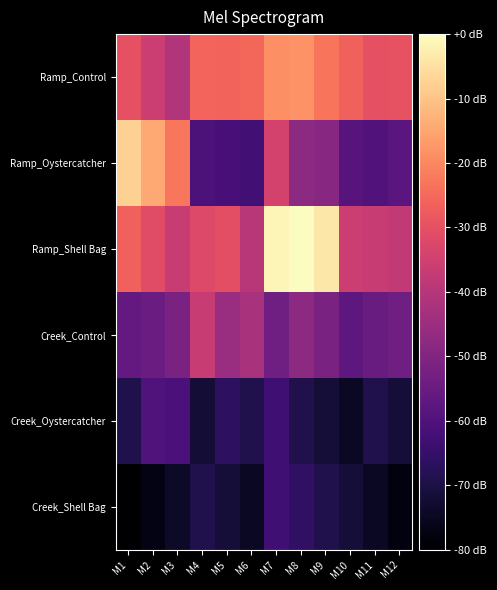

Reading left to right, extract all data points from this chart.

Ramp_Control: M1=3.1	M2=2.9	M3=2.7	M4=3.3	M5=3.3	M6=3.3	M7=3.6	M8=3.6	M9=3.4	M10=3.3	M11=3.1	M12=3.2
Ramp_Oystercatcher: M1=4.0	M2=3.7	M3=3.4	M4=2.0	M5=1.9	M6=1.9	M7=3.0	M8=2.5	M9=2.4	M10=2.0	M11=2.0	M12=2.1
Ramp_Shell Bag: M1=3.3	M2=3.1	M3=2.9	M4=3.1	M5=3.1	M6=2.8	M7=4.2	M8=4.3	M9=4.1	M10=2.9	M11=2.9	M12=2.8
Creek_Control: M1=2.1	M2=2.2	M3=2.3	M4=2.9	M5=2.5	M6=2.7	M7=2.2	M8=2.5	M9=2.3	M10=2.1	M11=2.2	M12=2.2
Creek_Oystercatcher: M1=1.6	M2=2.0	M3=2.0	M4=1.5	M5=1.7	M6=1.7	M7=1.9	M8=1.7	M9=1.5	M10=1.4	M11=1.7	M12=1.5
Creek_Shell Bag: M1=1.2	M2=1.3	M3=1.5	M4=1.7	M5=1.5	M6=1.4	M7=1.9	M8=1.8	M9=1.7	M10=1.5	M11=1.4	M12=1.3